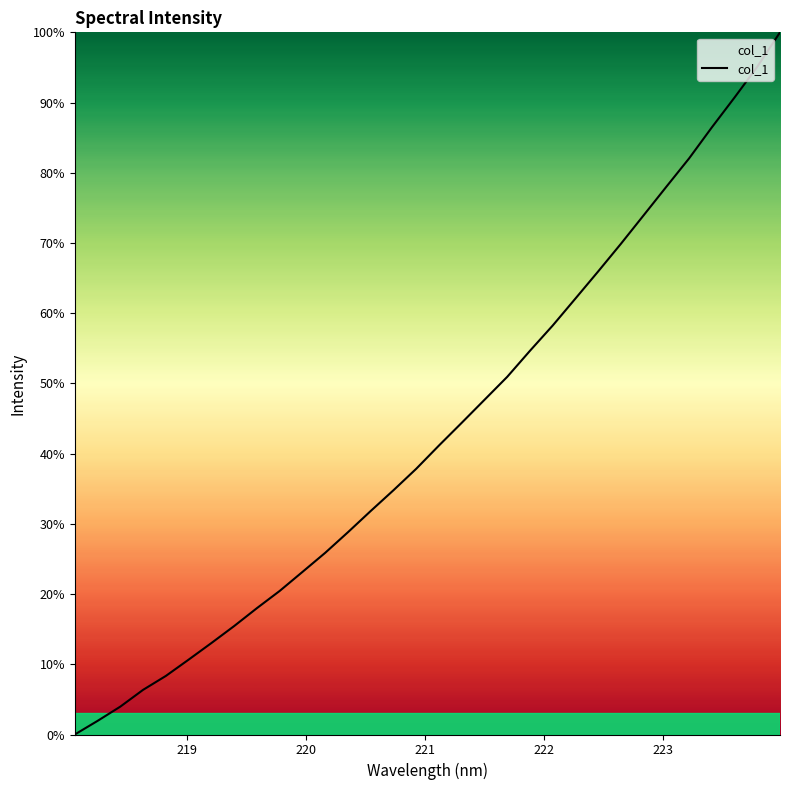

True or false: the data has more than 1 interior local peaks.

False